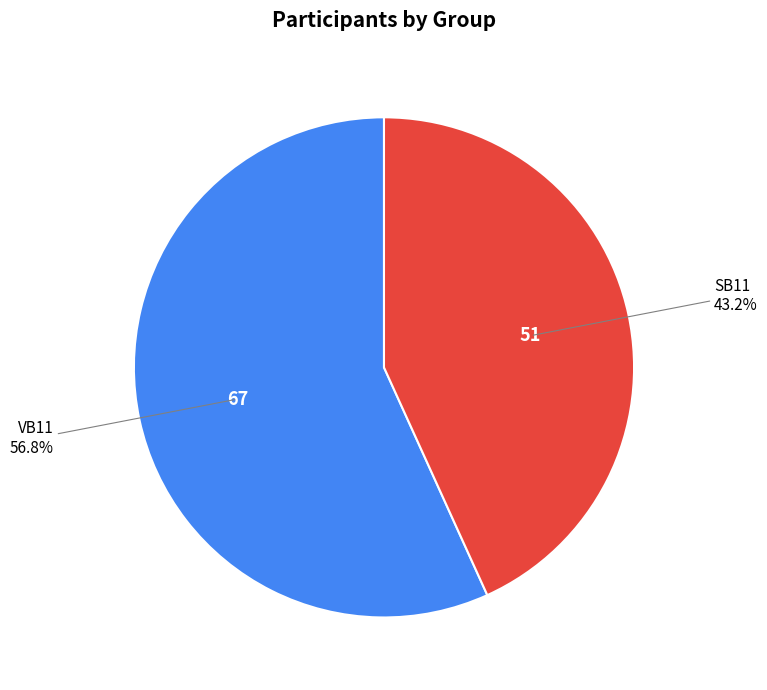

To the nearest percent, what is the difference between the largest and smallest slice percentages?

14%